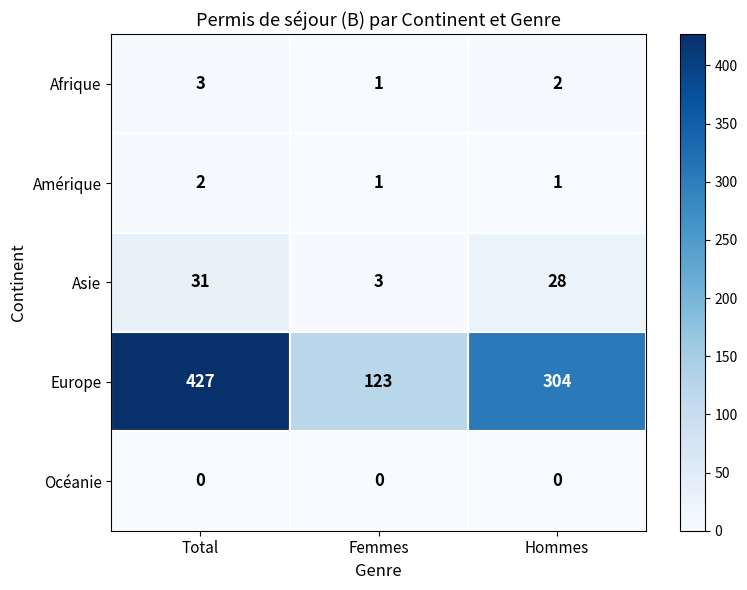

Is the value of Afrique at Hommes greater than the value of Océanie at Total?

Yes